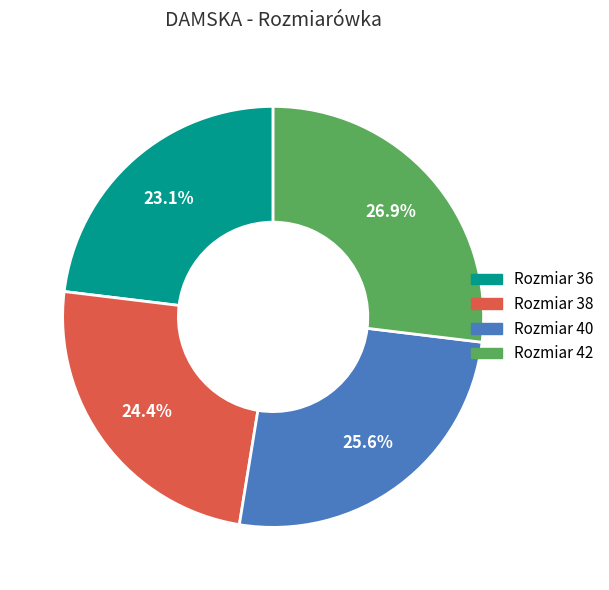

Is there a majority slice in this chart?

No